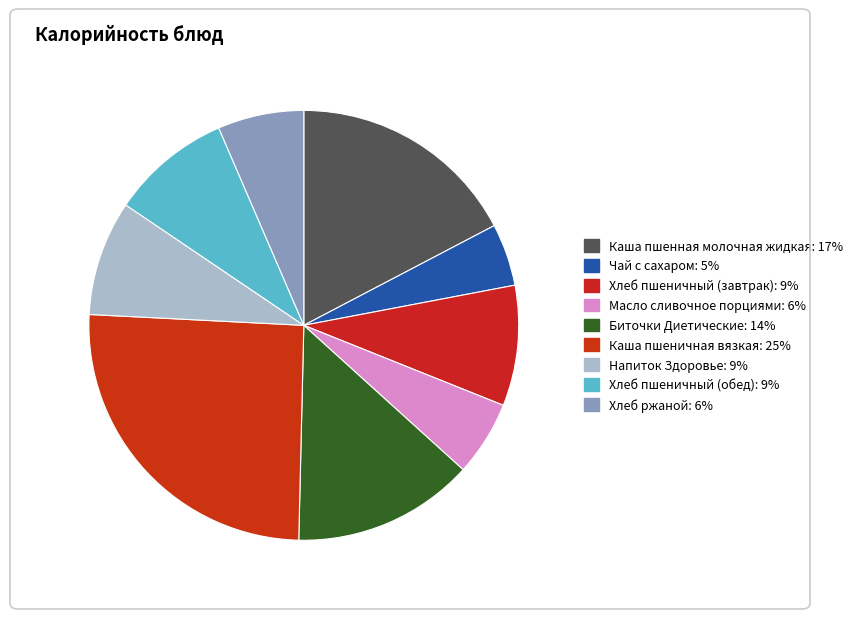

Which slice is the smallest?

Чай с сахаром